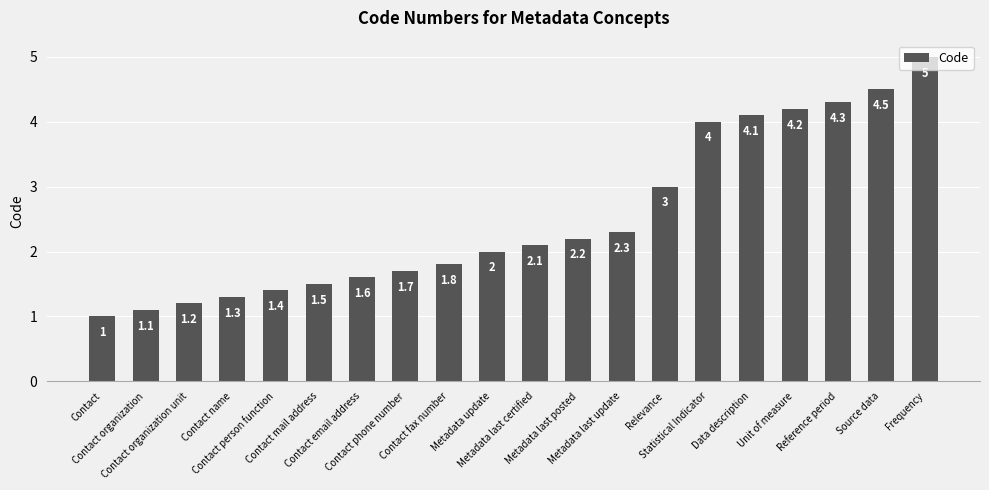

At which category does the chart reach its peak across all series?

Frequency